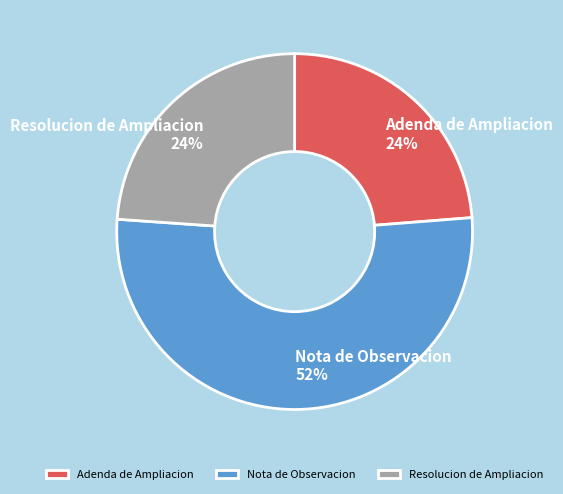

To the nearest percent, what is the average slice percentage?

33%